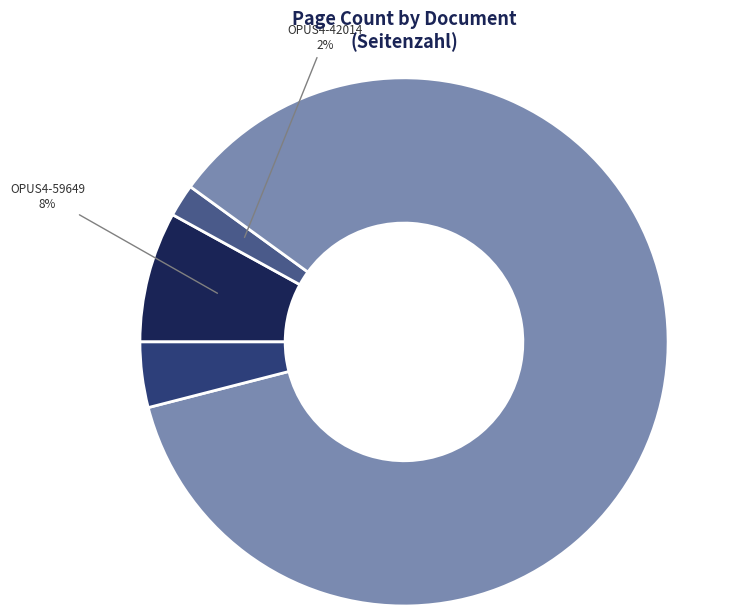

To the nearest percent, what is the difference between the largest and smallest slice percentages?

84%